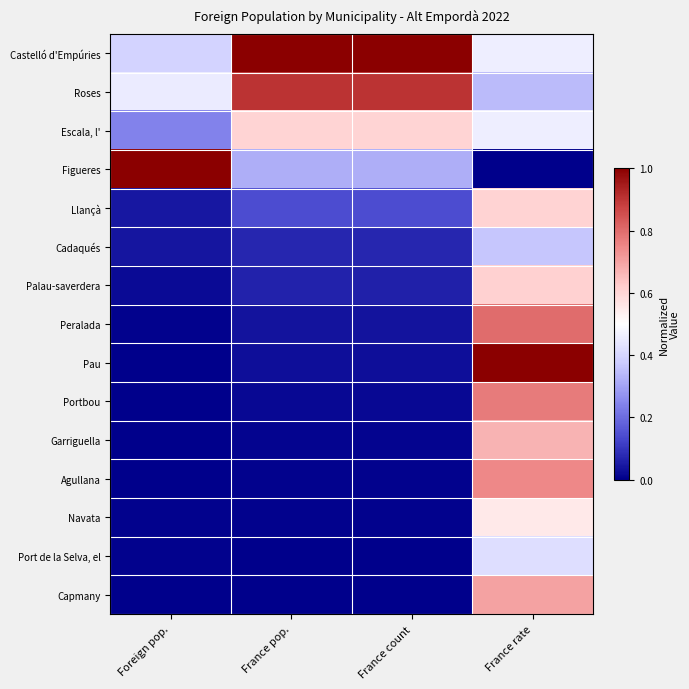

What is the spread (max minus min) of values at France pop.?

1.0